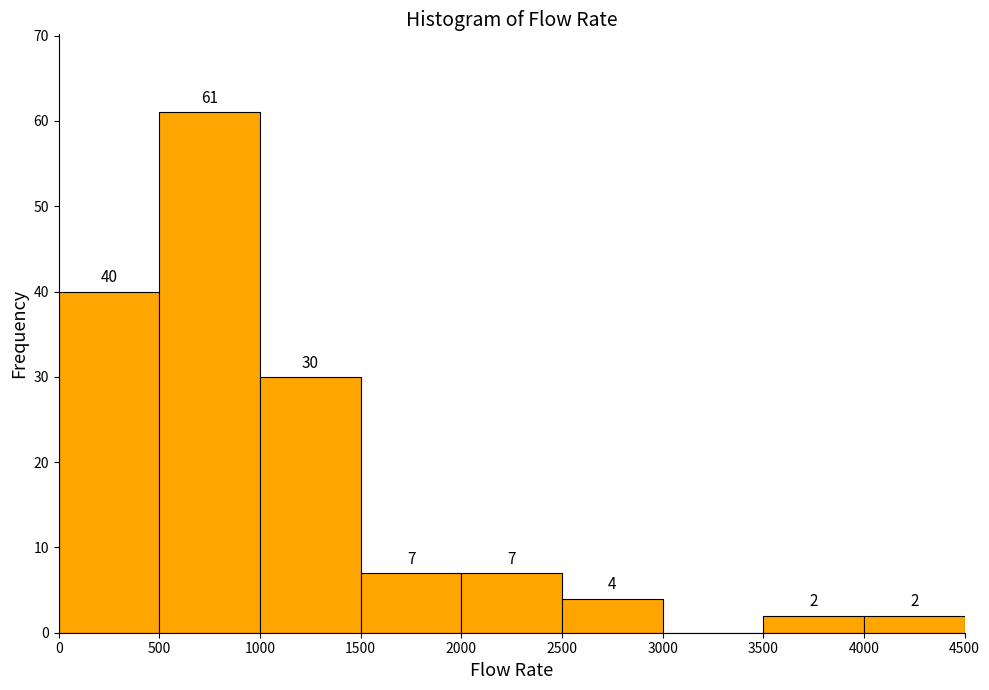

Over which range of the x-axis is the bar tallest?

500 to 1000